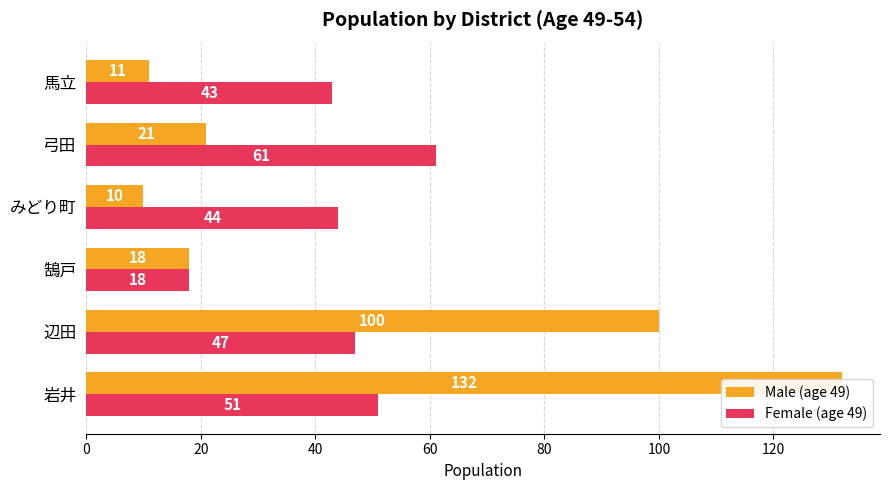

What is the difference between the highest and lowest values at 辺田?

53